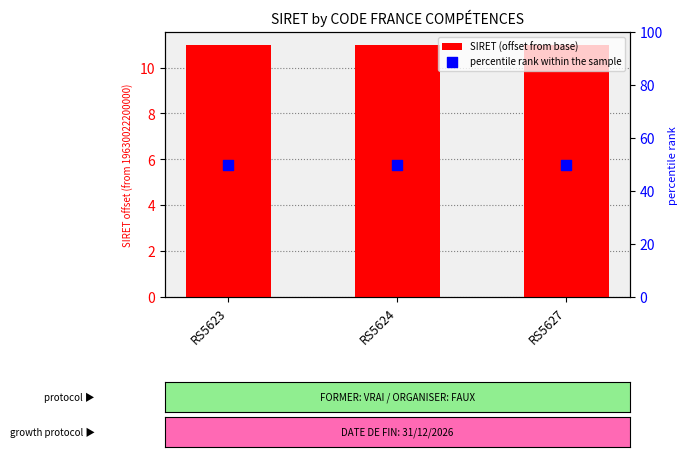

At how many categories does at least one series exceed 46?

3